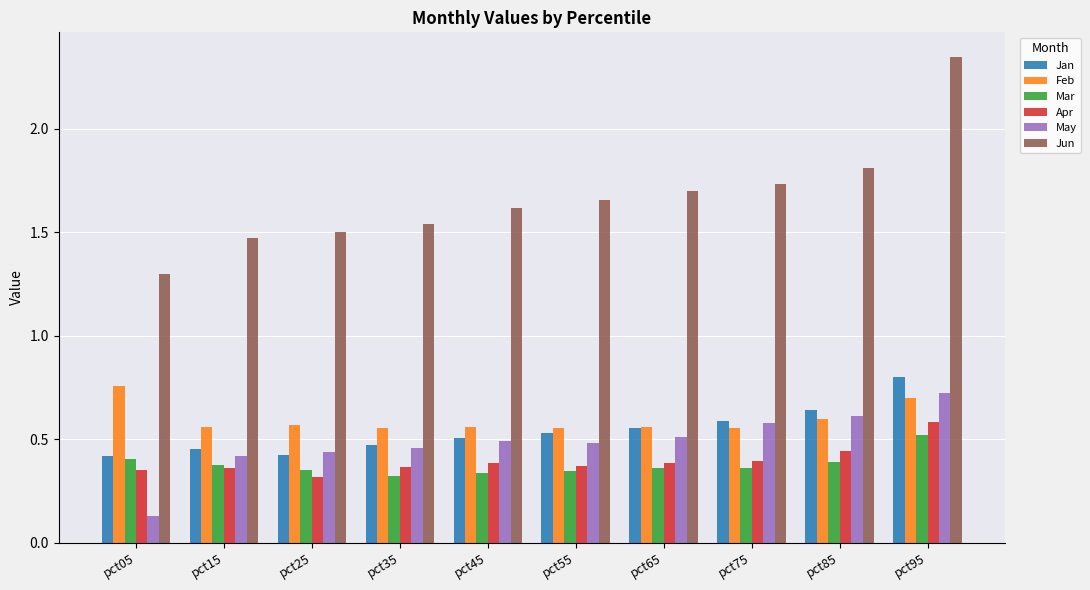

Which label corresponds to the largest value in the chart?

pct95